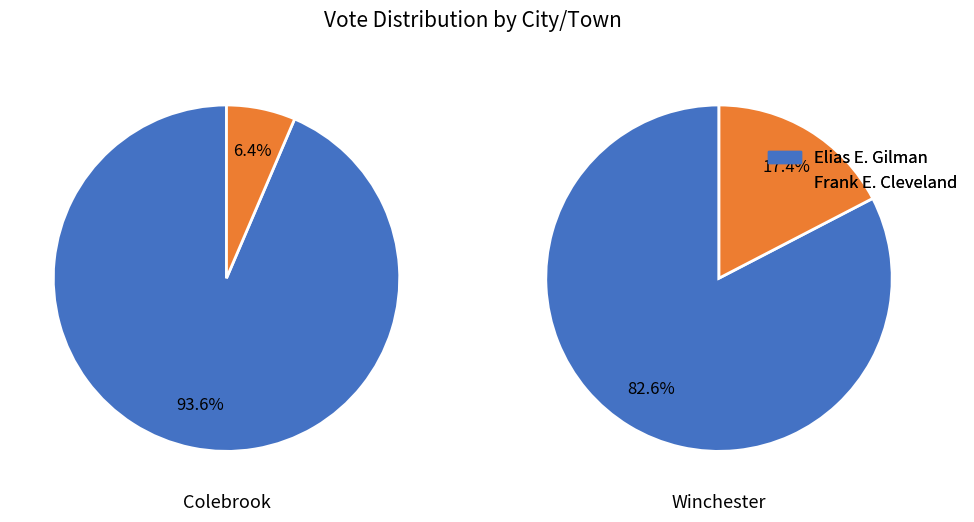

Rank the series by their maximum value, from highest to lowest.

Elias E. Gilman, Frank E. Cleveland